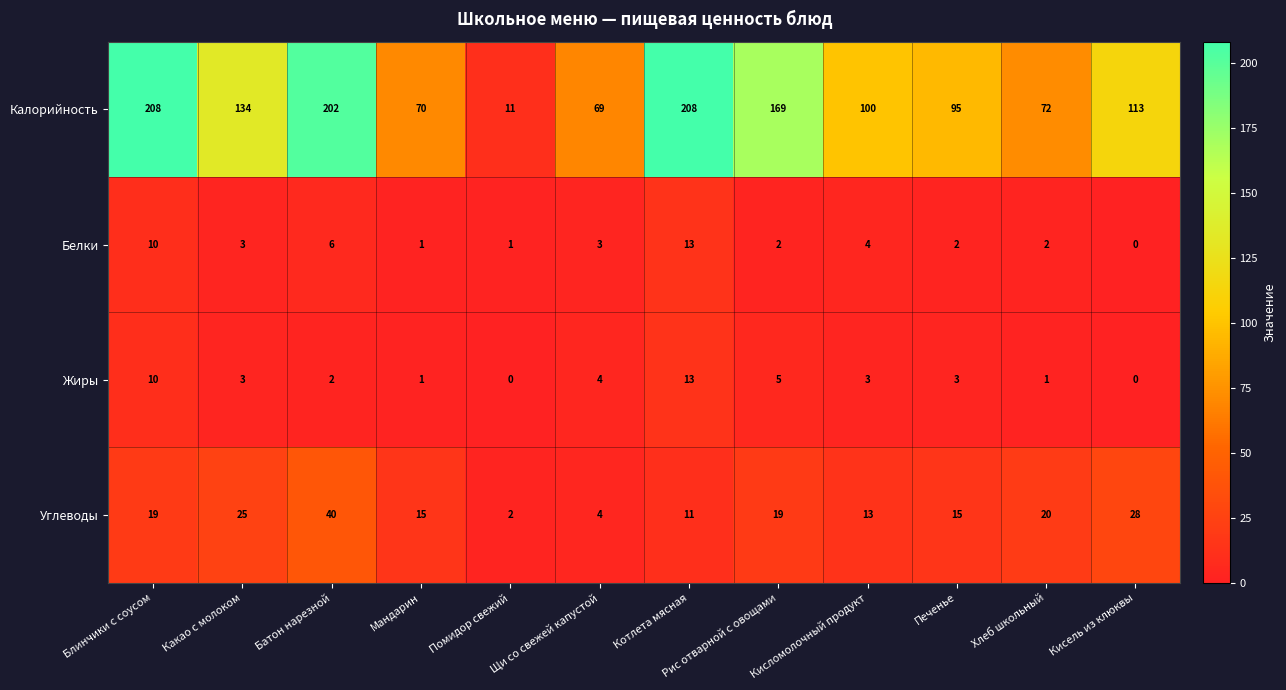

What is the difference between the second highest and second lowest values in the Углеводы series?

24